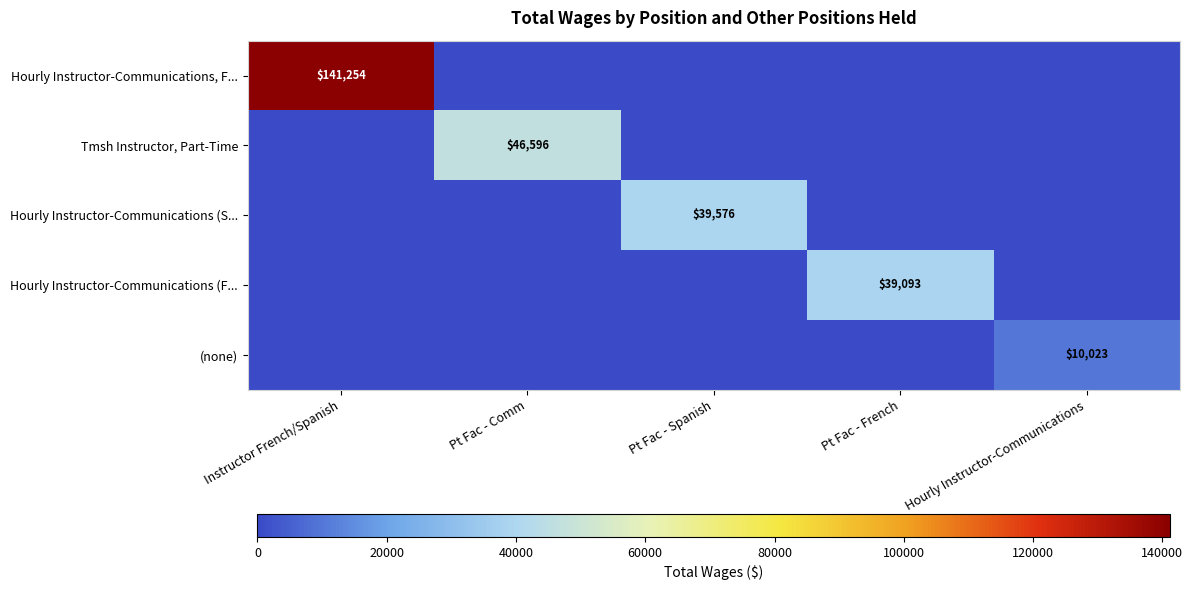

The Tmsh Instructor, Part-Time series shows 46596 at Pt Fac - Comm. True or false?

True